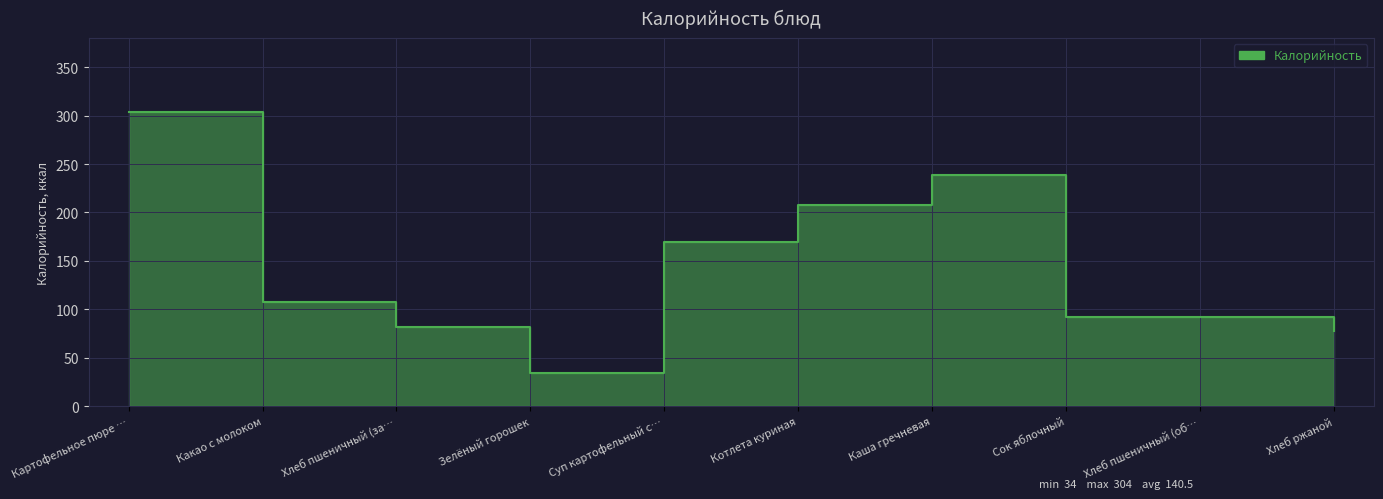

What is the sum of all values?

1405